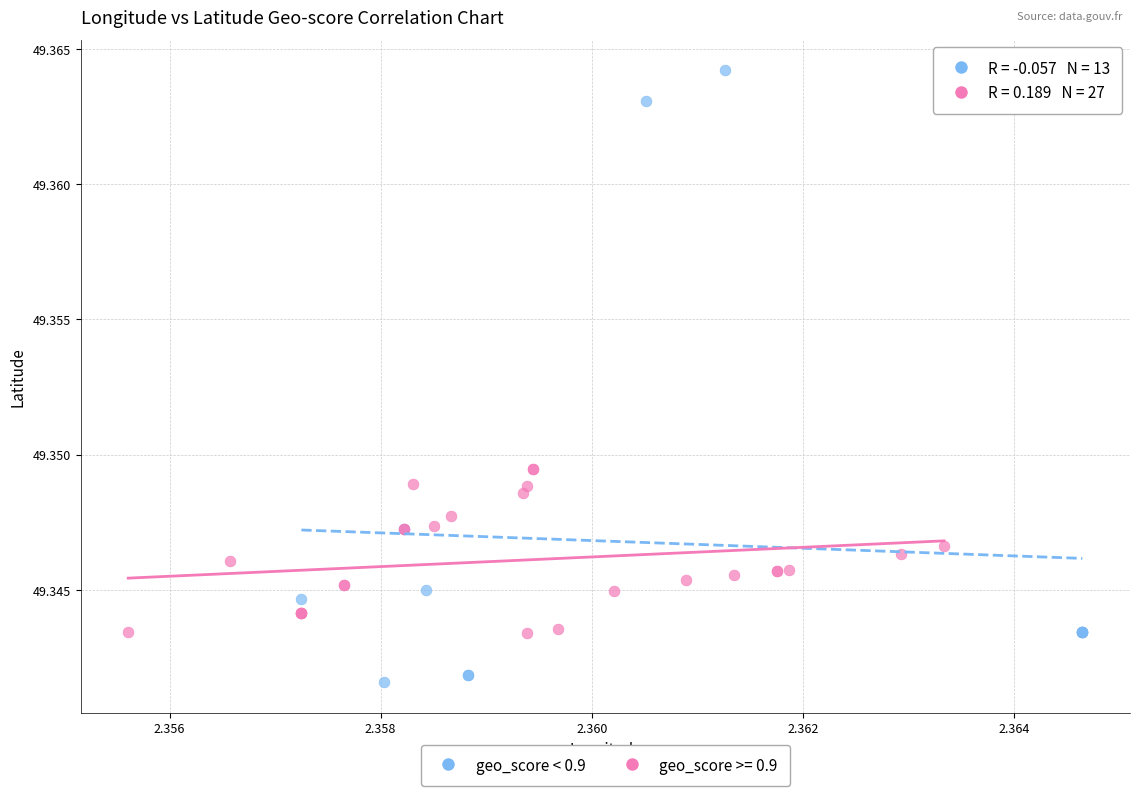

Which series reaches the minimum Y coordinate?

geo_score < 0.9